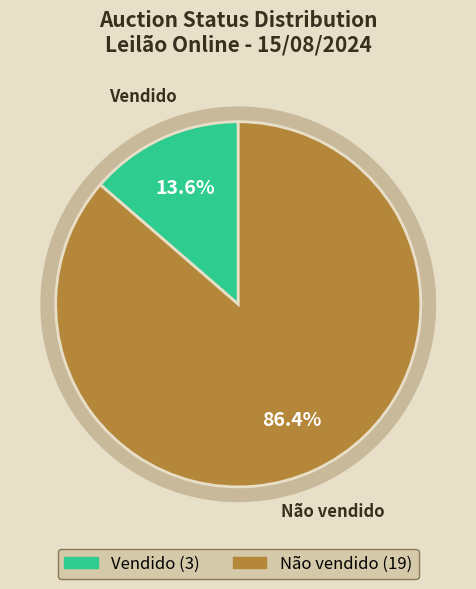

Rank the categories by value from highest to lowest.

Não vendido, Vendido